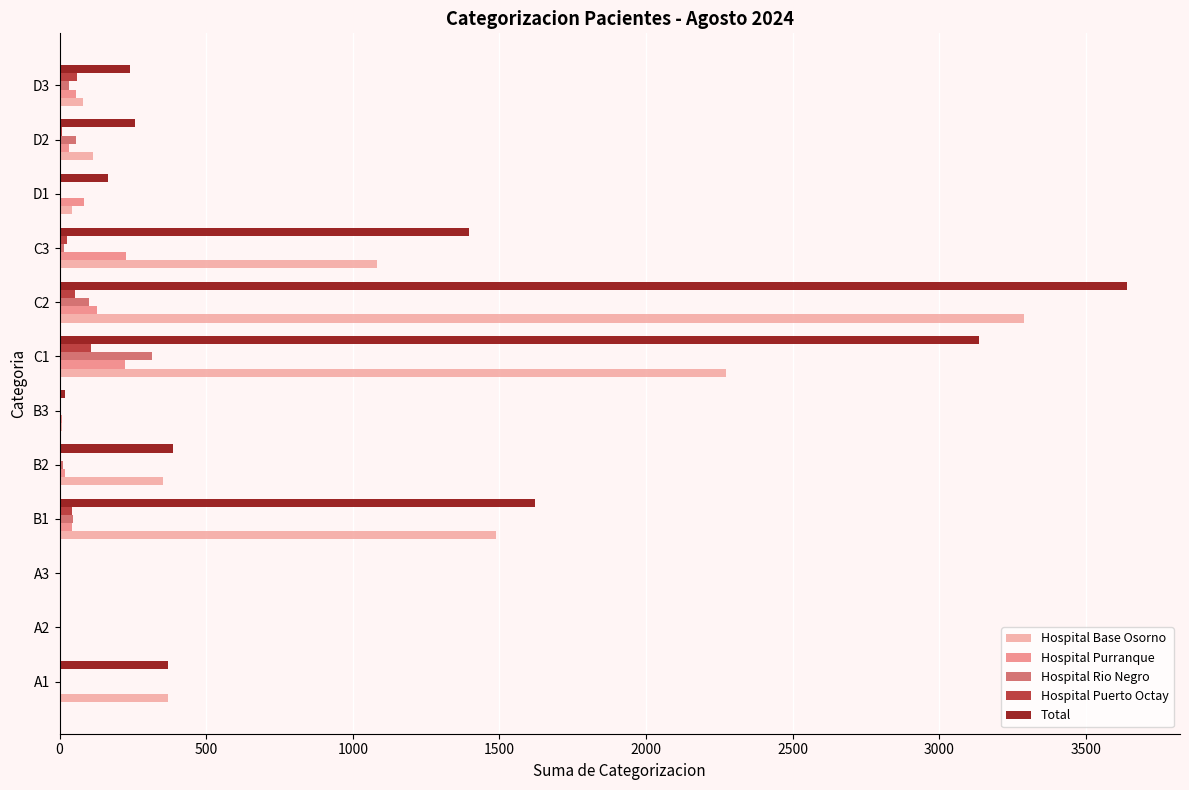

Which series has the largest total across all categories?

Total